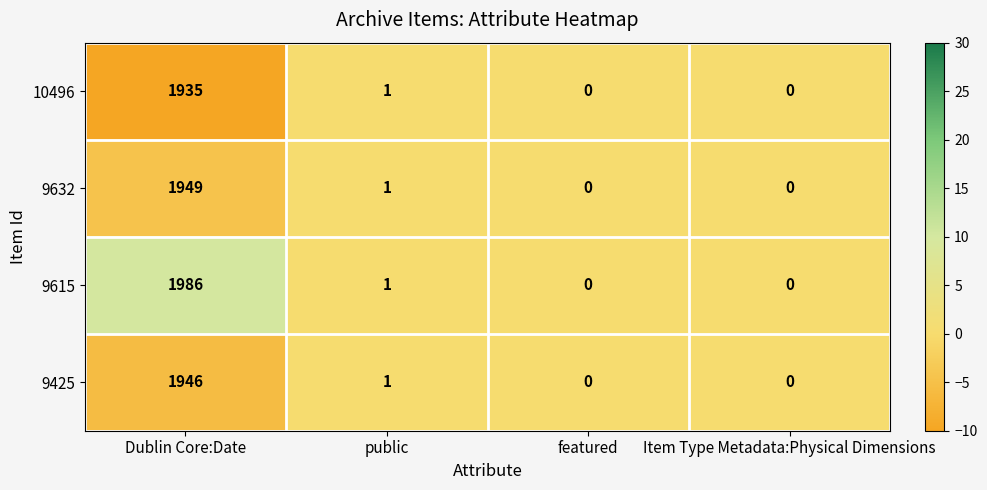

Which series has the widest spread of values?

9615